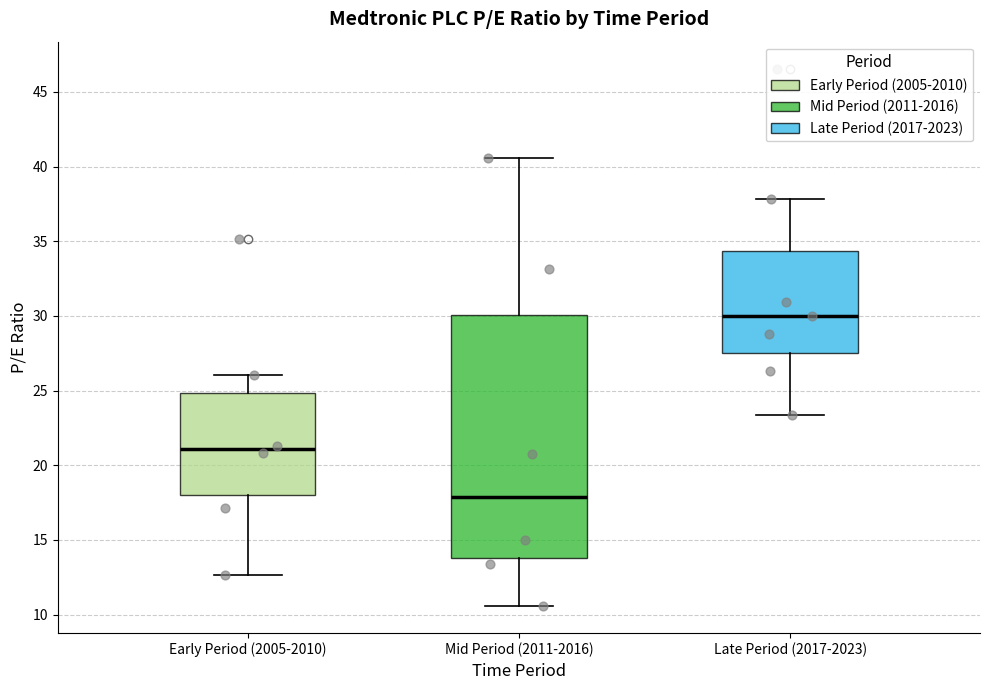

Where does the median line of the box for Late Period (2017-2023) sit on the y-axis? The values are not printed on the chart, so give them approximately, as read against the axis.

30.0